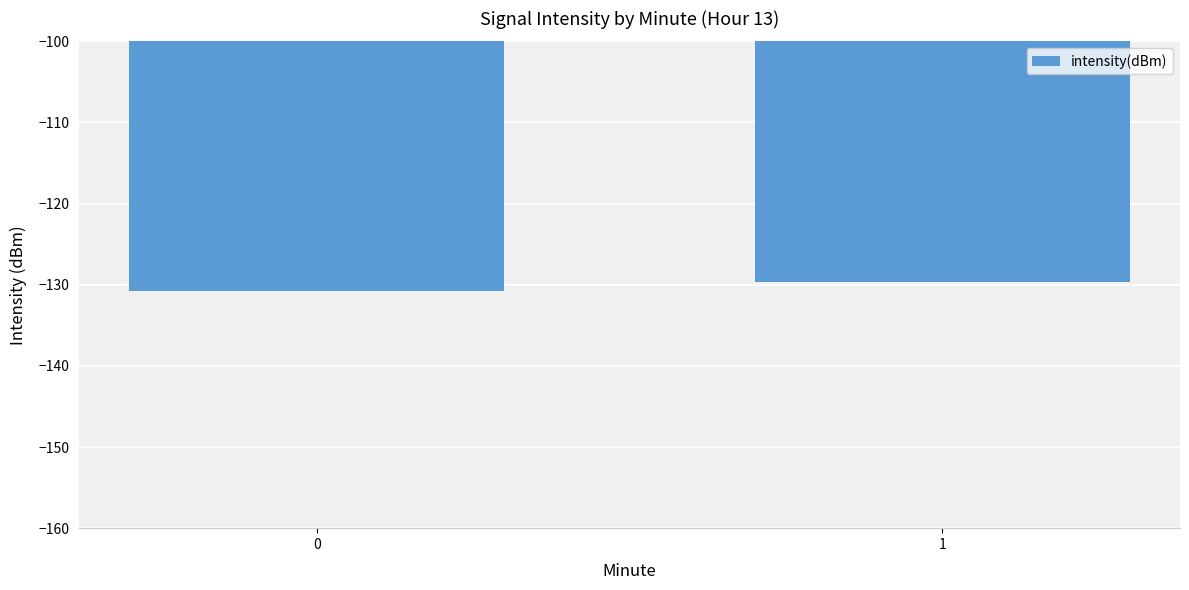

Which category has the highest value across all series?

1